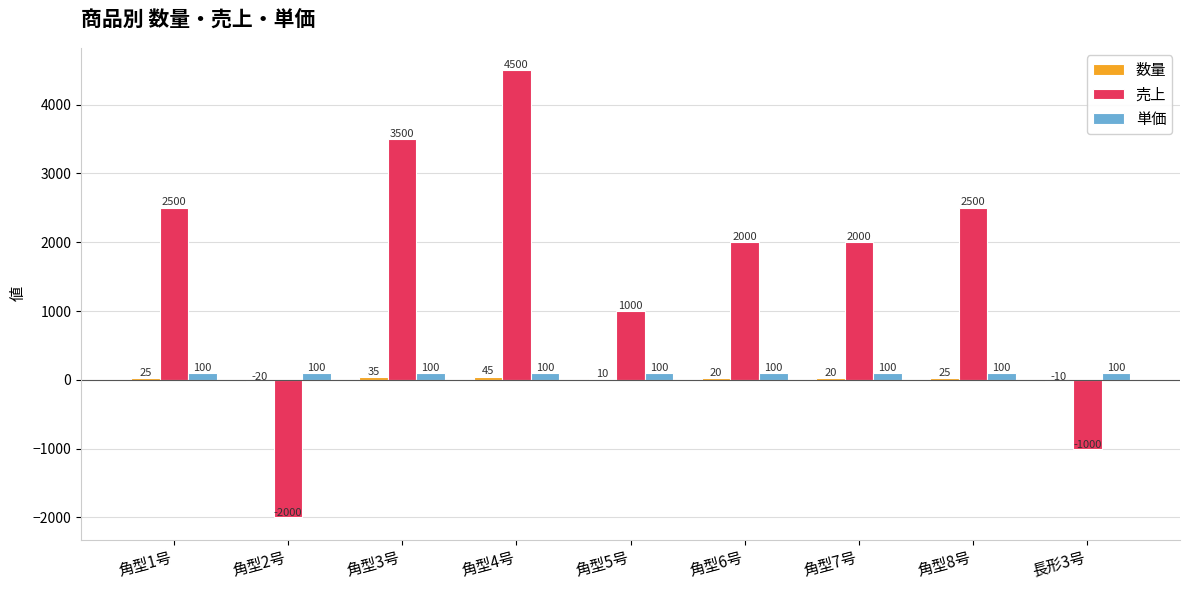

Which series changed the most between 角型6号 and 角型8号?

売上